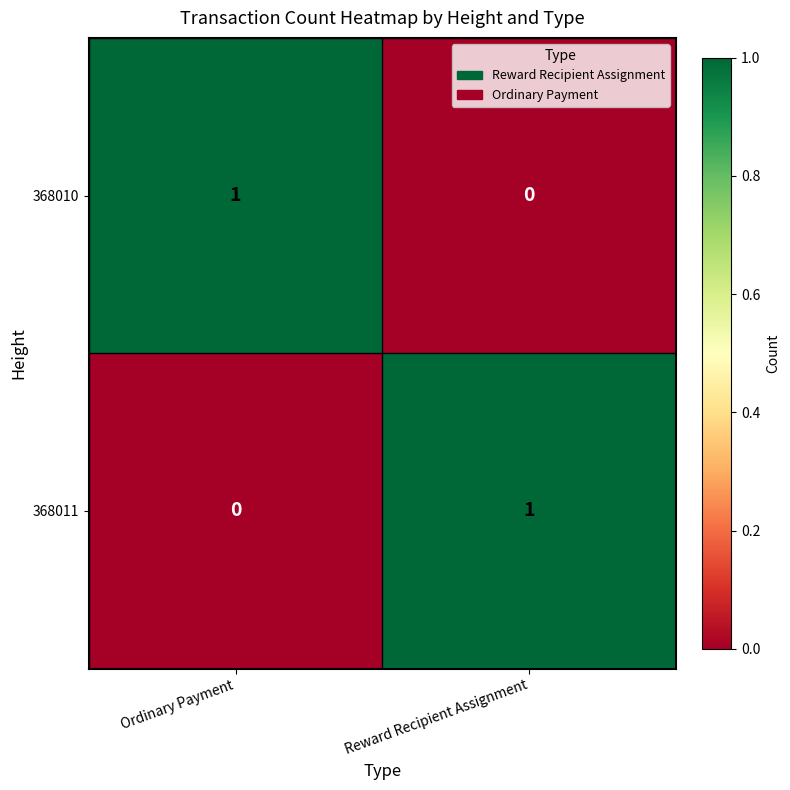

Reading left to right, list all the values displayed in this chart.

368010: 1	0
368011: 0	1